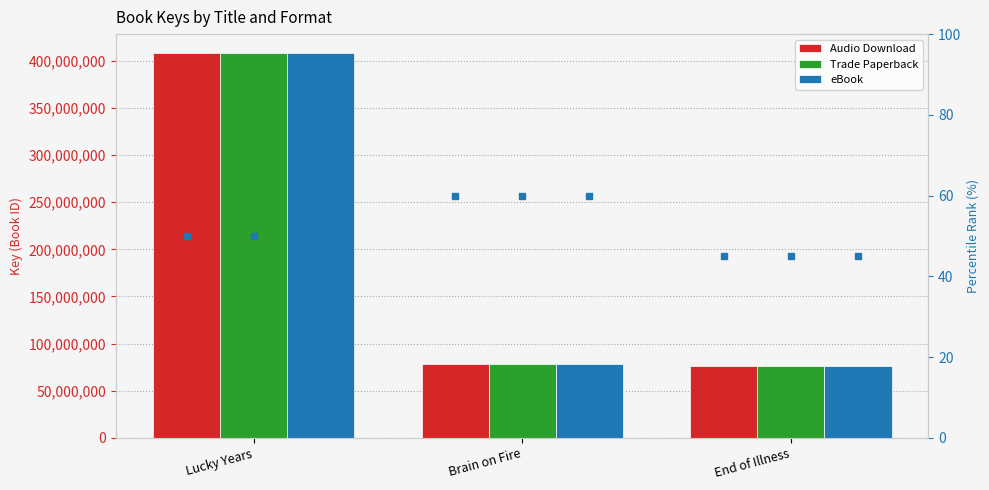

At how many categories does at least one series exceed 128509266?

1